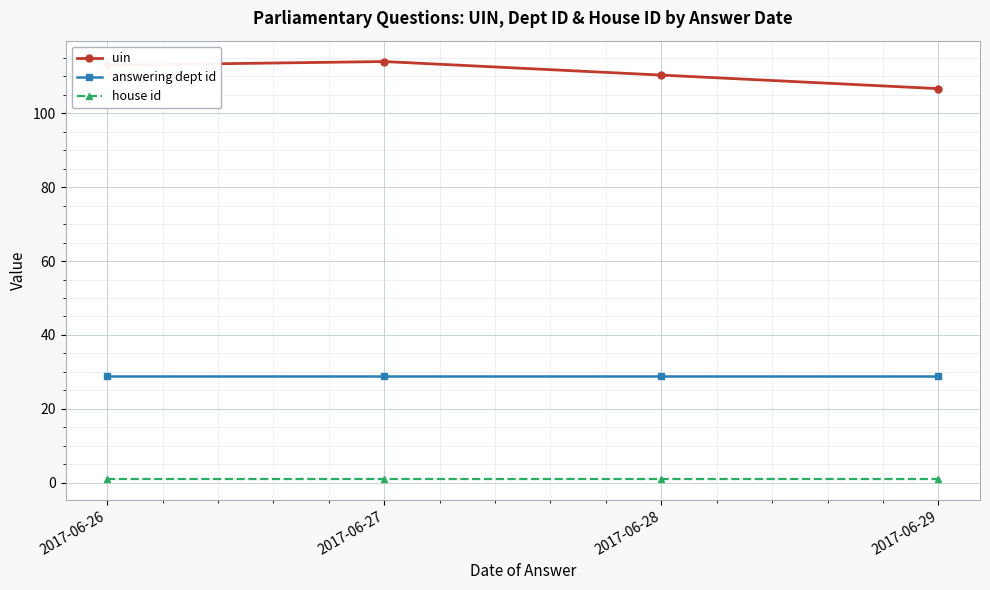

Rank the series at 2017-06-27 from highest to lowest value.

uin, answering dept id, house id